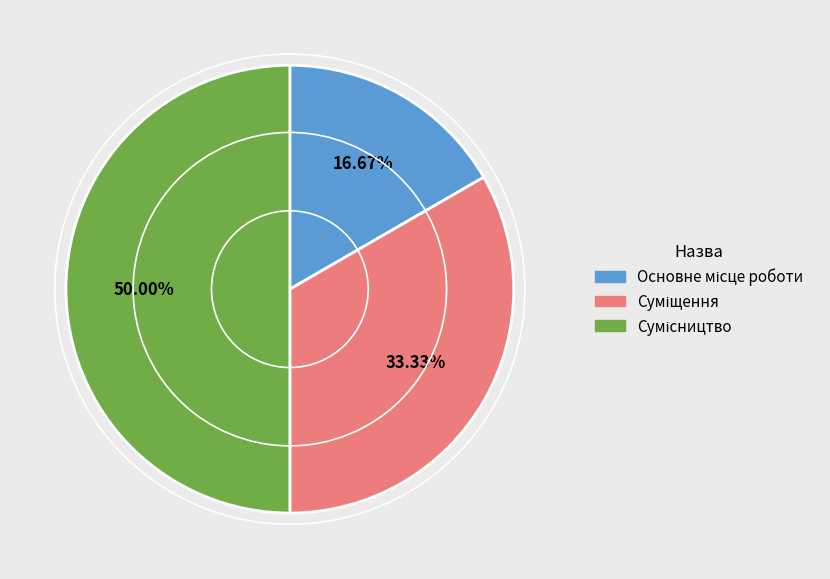

Do Суміщення and Сумісництво together represent more than half of the pie?

Yes